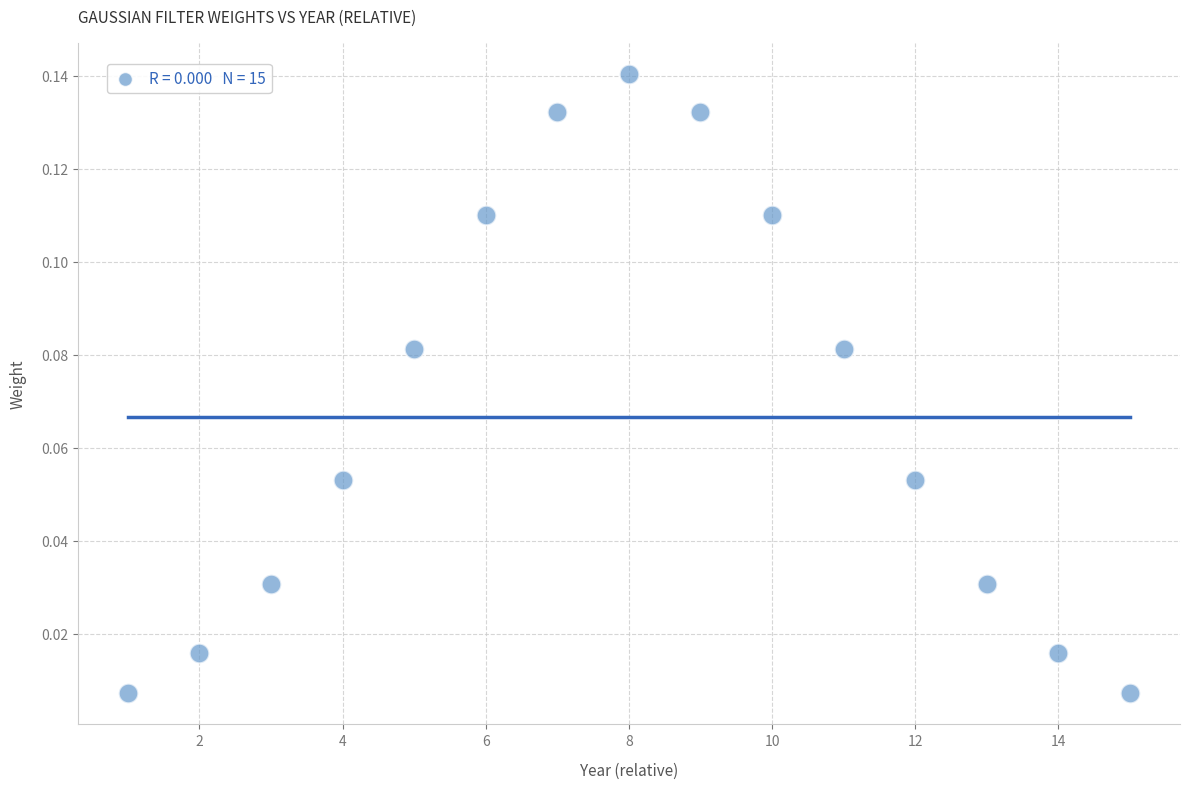

What is the range of X values (max minus min)?

14.0